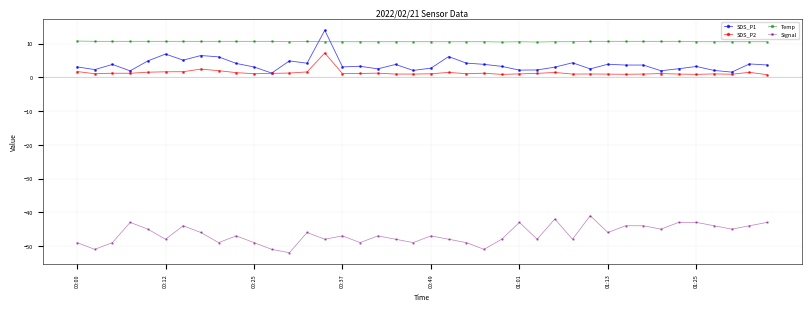

True or false: SDS_P2 has more than 0 interior local peaks.

True